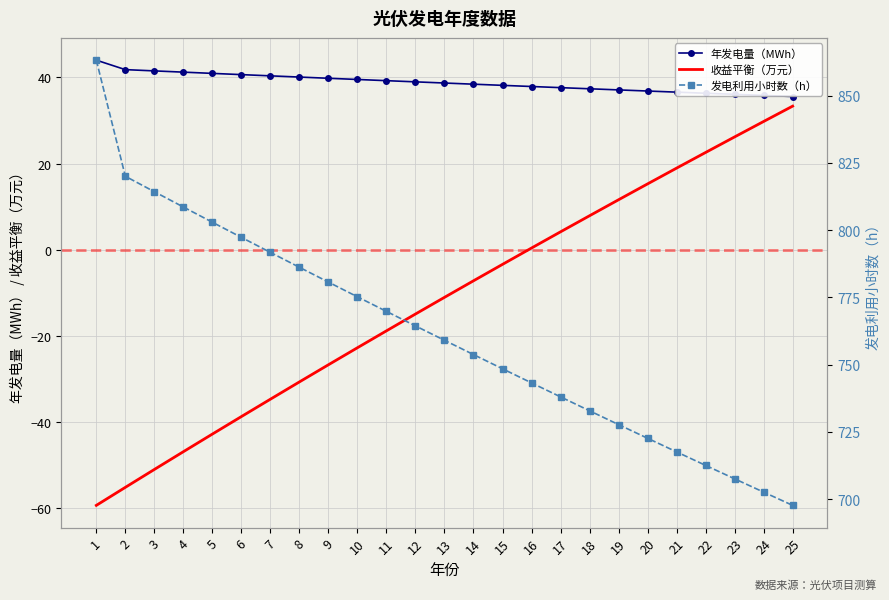

Reading left to right, transcribe all the data shown in this chart.

年发电量（MWh）: 1=44.0	2=41.8	3=41.5	4=41.2	5=40.9	6=40.6	7=40.3	8=40.1	9=39.8	10=39.5	11=39.2	12=39.0	13=38.7	14=38.4	15=38.1	16=37.9	17=37.6	18=37.3	19=37.1	20=36.8	21=36.6	22=36.3	23=36.1	24=35.8	25=35.6
收益平衡（万元）: 1=-59.3	2=-55.1	3=-51.0	4=-46.9	5=-42.8	6=-38.7	7=-34.7	8=-30.7	9=-26.7	10=-22.7	11=-18.8	12=-14.9	13=-11.0	14=-7.2	15=-3.4	16=0.4	17=4.2	18=7.9	19=11.6	20=15.3	21=18.9	22=22.6	23=26.2	24=29.8	25=33.3
发电利用小时数（h）: 1=863.2	2=820.0	3=814.3	4=808.6	5=802.9	6=797.3	7=791.7	8=786.2	9=780.7	10=775.2	11=769.8	12=764.4	13=759.0	14=753.7	15=748.4	16=743.2	17=738.0	18=732.8	19=727.7	20=722.6	21=717.5	22=712.5	23=707.5	24=702.6	25=697.7